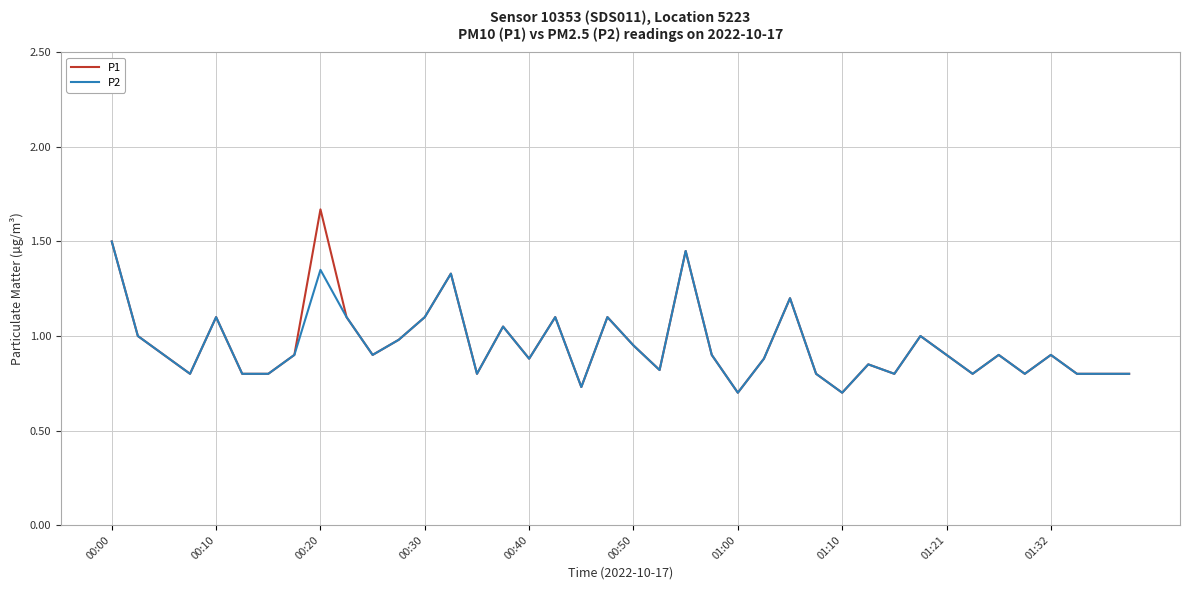

Count the number of data series in this chart.

2